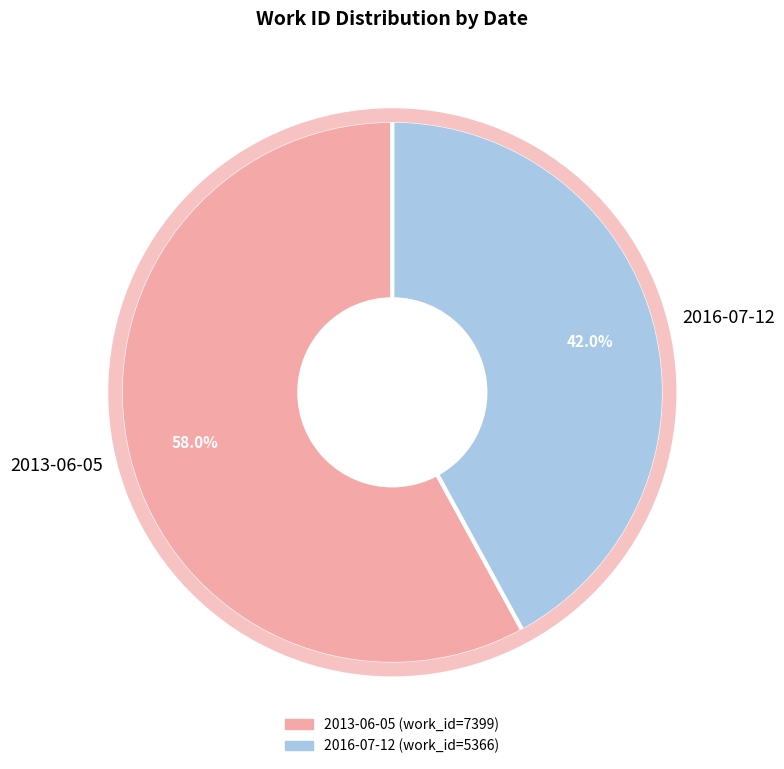

True or false: 2016-07-12 accounts for 57% of the total.

False